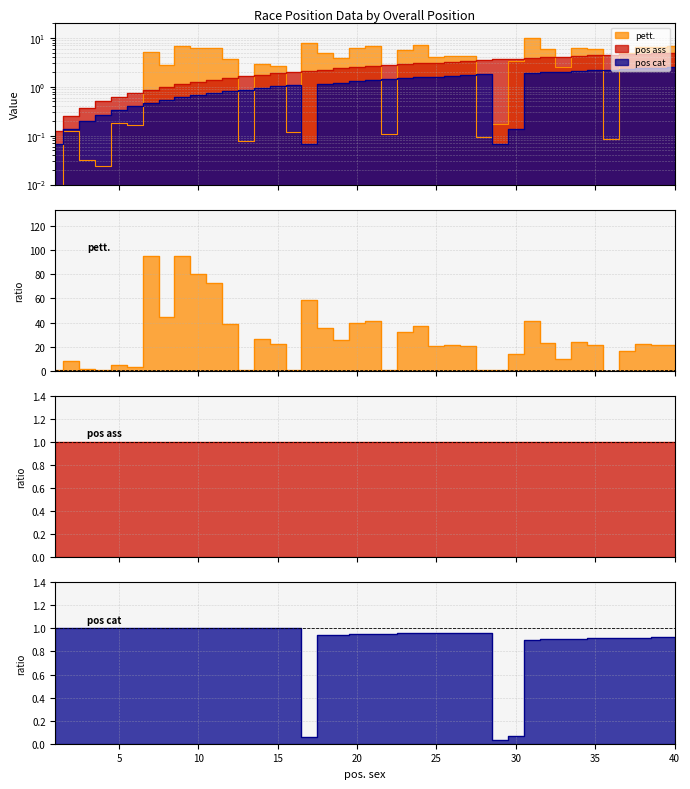

Does the chart display data point markers on the line(s)?

No